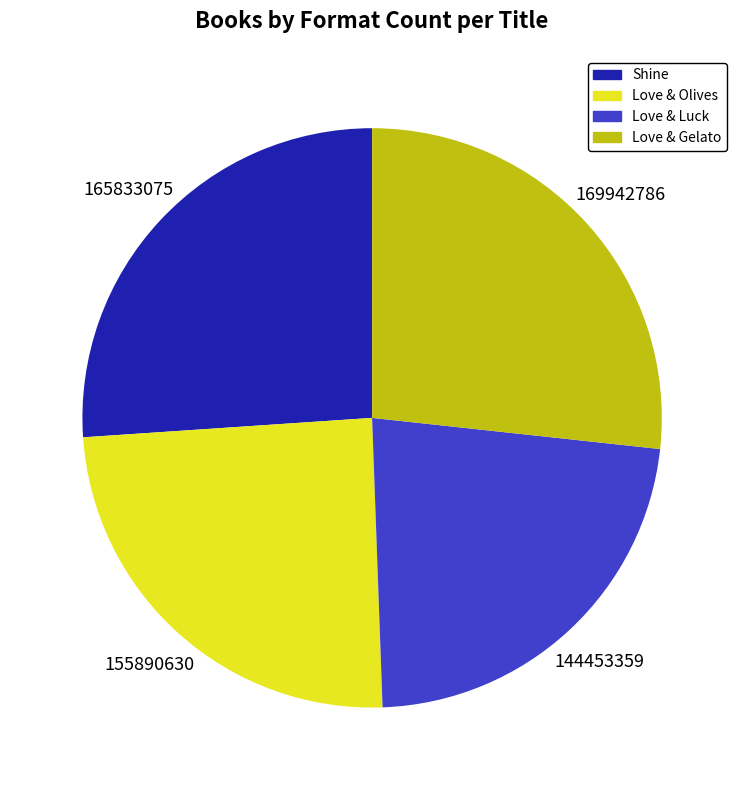

Is there any slice that represents more than half of the pie?

No